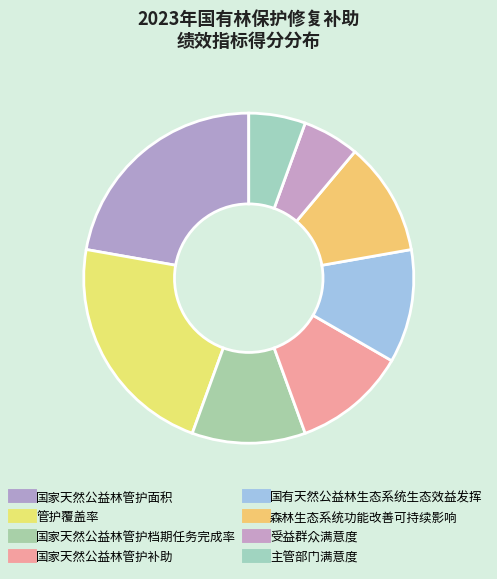

Is there any slice that represents more than half of the pie?

No